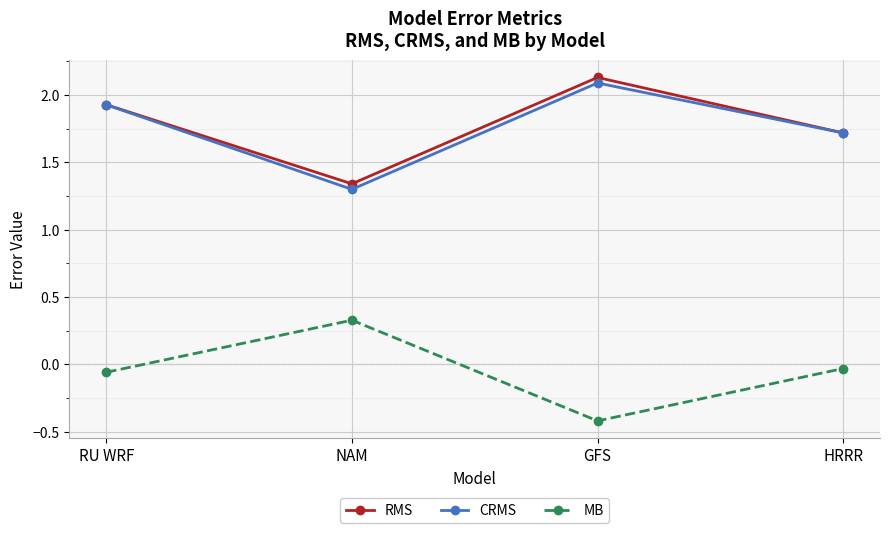

True or false: MB and RMS cross at least once.

False